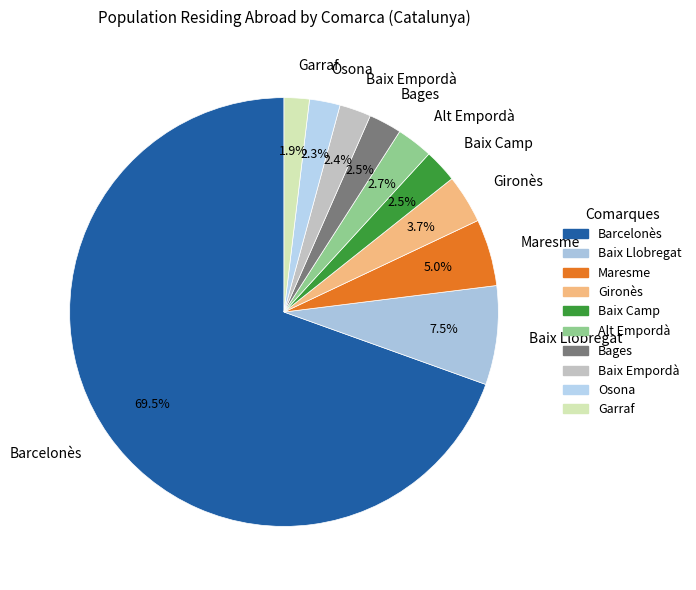

Approximately how many times larger is the value at Baix Llobregat compared to Maresme?

1.5